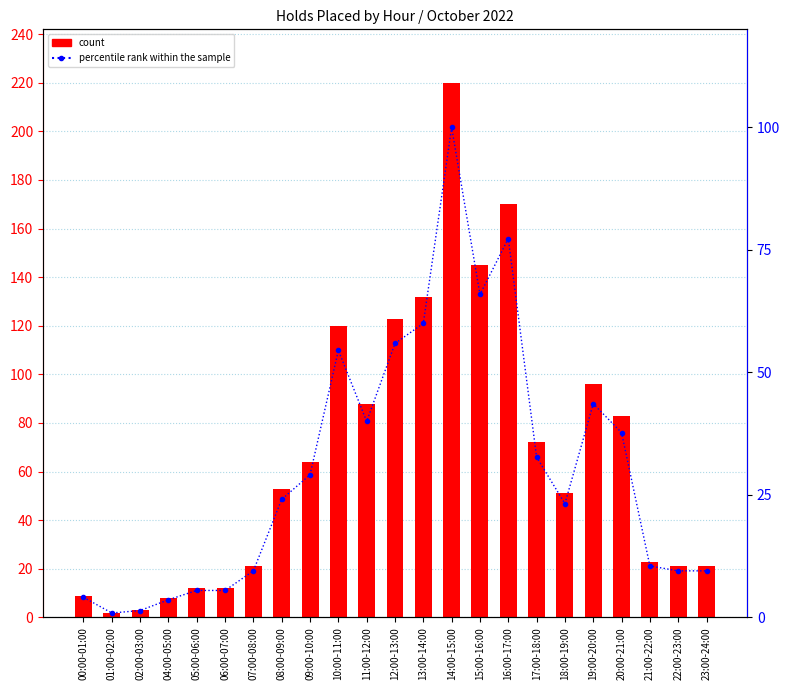

What are all the series names shown in the legend?

count, percentile rank within the sample